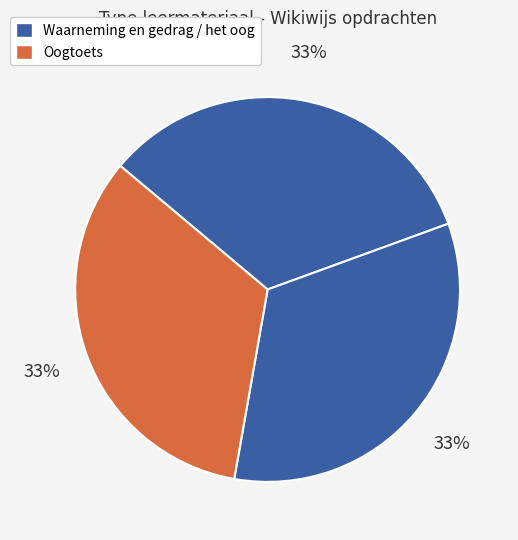

How many slices are in this pie chart?

3